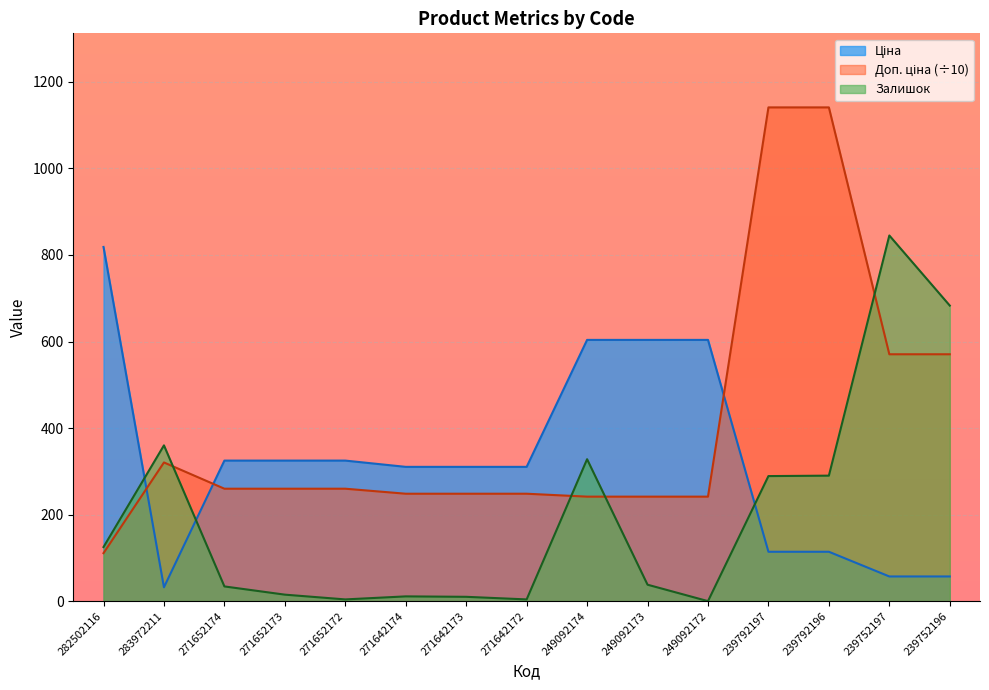

Which category has the lowest value across all series?

249092172